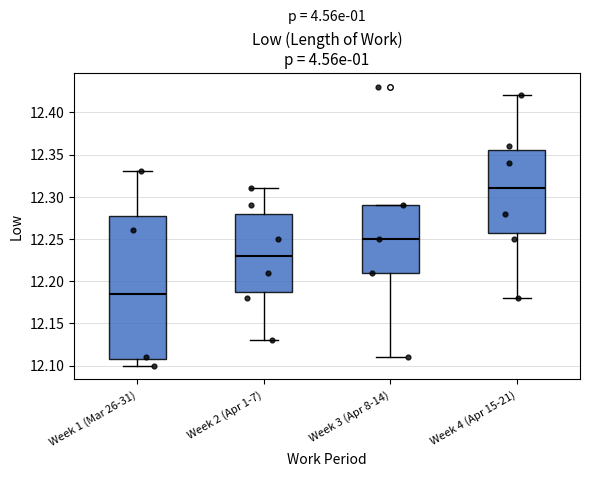

Reading left to right, transcribe this box plot: for each box, give where its median line is, the range the box spans, and where its two whiskers end, as read against the y-axis. The values are not printed on the chart, so give them approximately, as read against the axis.

Week 1 (Mar 26-31): median 12.185, box 12.110 to 12.280, whiskers 12.100 to 12.330
Week 2 (Apr 1-7): median 12.230, box 12.190 to 12.280, whiskers 12.130 to 12.310
Week 3 (Apr 8-14): median 12.250, box 12.210 to 12.290, whiskers 12.110 to 12.290
Week 4 (Apr 15-21): median 12.310, box 12.260 to 12.355, whiskers 12.180 to 12.420